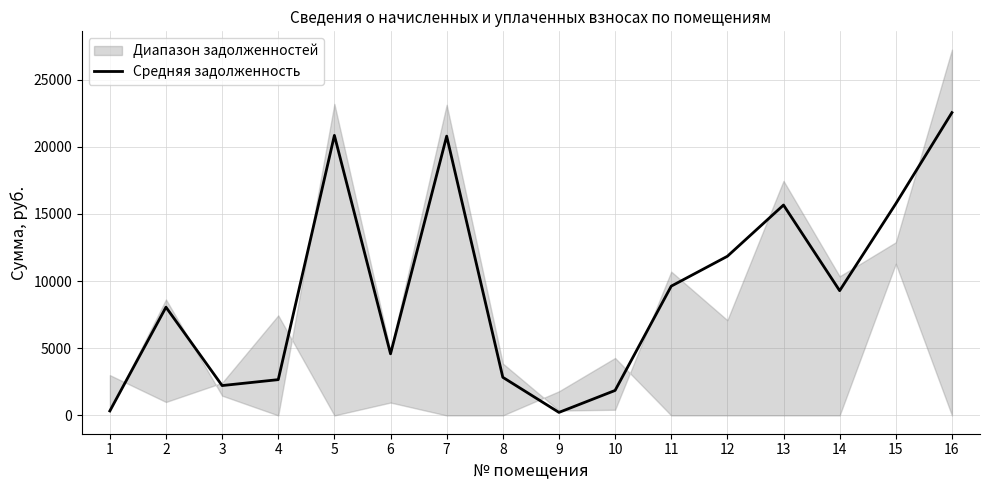

What is the difference between the maximum and minimum values?

22321.0